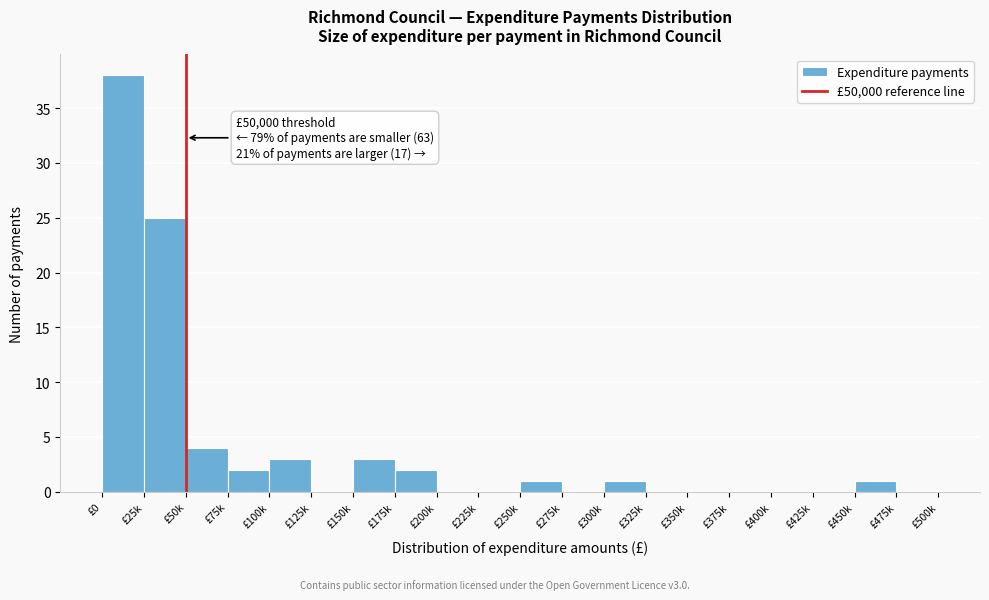

Reading left to right, extract all data points from this chart.

£0=38	£25k=25	£50k=4	£75k=2	£100k=3	£125k=0	£150k=3	£175k=2	£200k=0	£225k=0	£250k=1	£275k=0	£300k=1	£325k=0	£350k=0	£375k=0	£400k=0	£425k=0	£450k=1	£475k=0